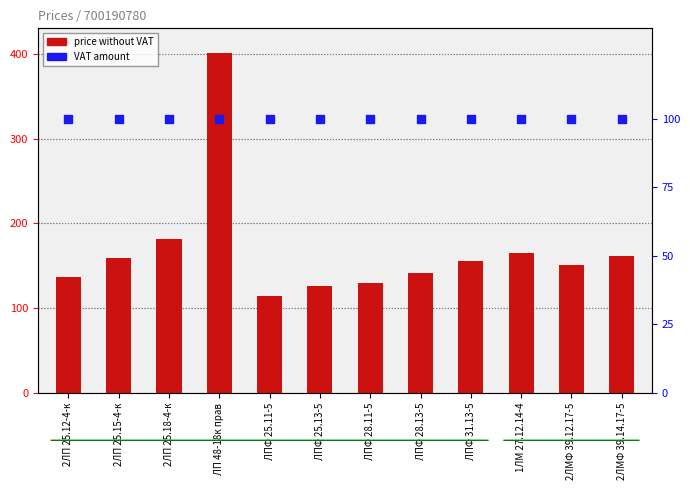

Which series contains the highest Y value?

price without VAT